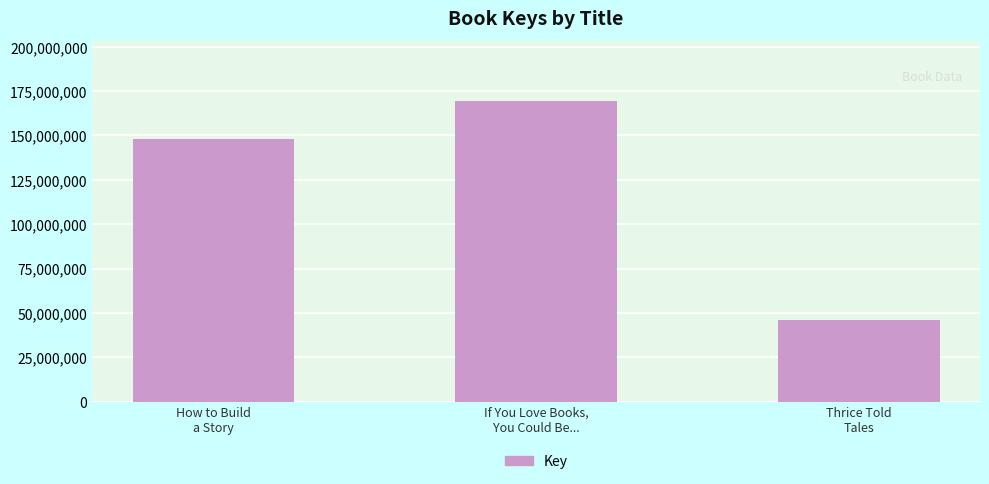

What is the difference between the maximum and minimum values?

123559176